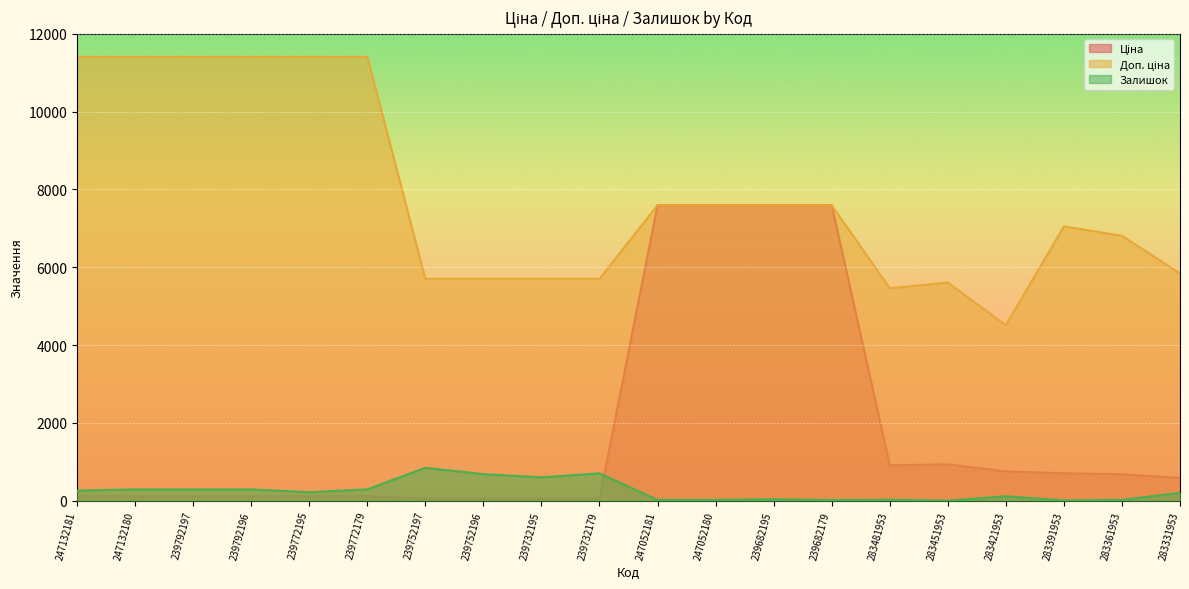

At which label does Доп. ціна first exceed 7596?

247132181